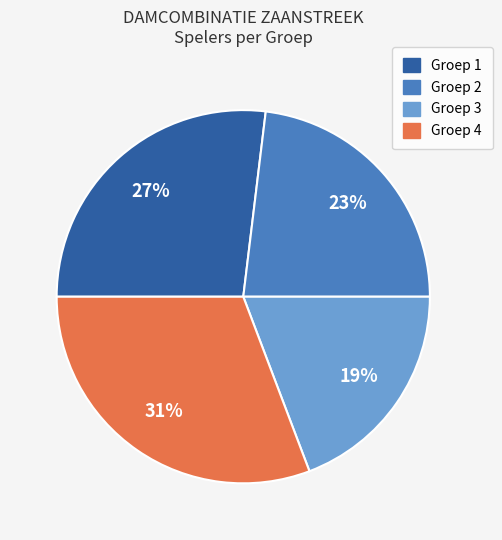

To the nearest percent, what is the difference between the largest and smallest slice percentages?

12%